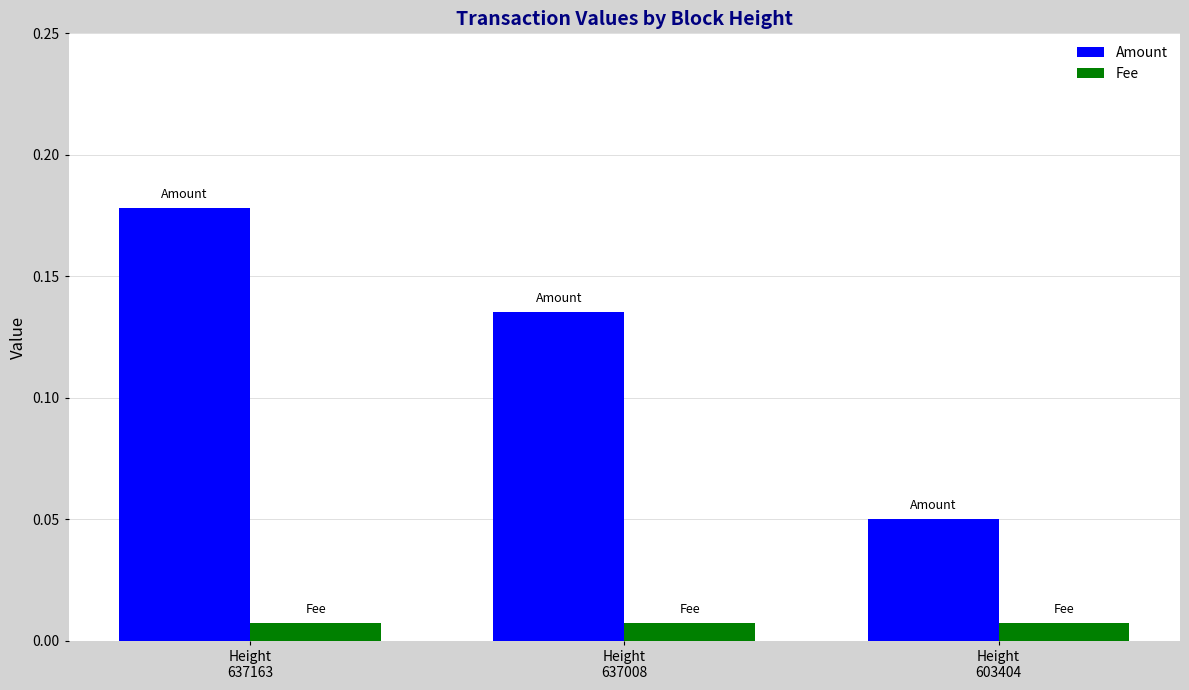

At Height
637163, list the series in order from largest to smallest.

Amount, Fee